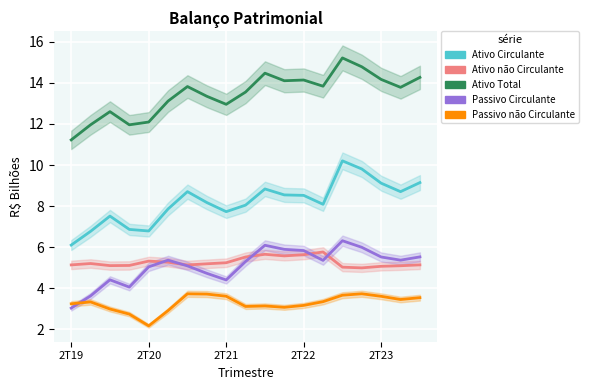

What is the sum of the Passivo Circulante values at 10 and 8?

10.5